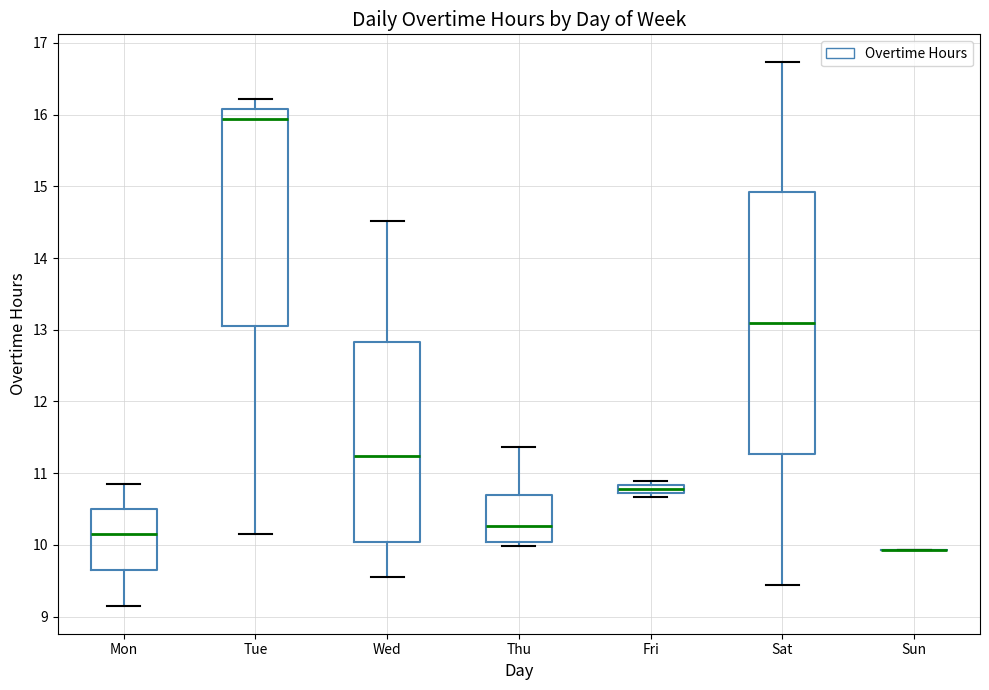

Where is the lower edge of the box for Fri on the y-axis? The values are not printed on the chart, so give them approximately, as read against the axis.

10.7